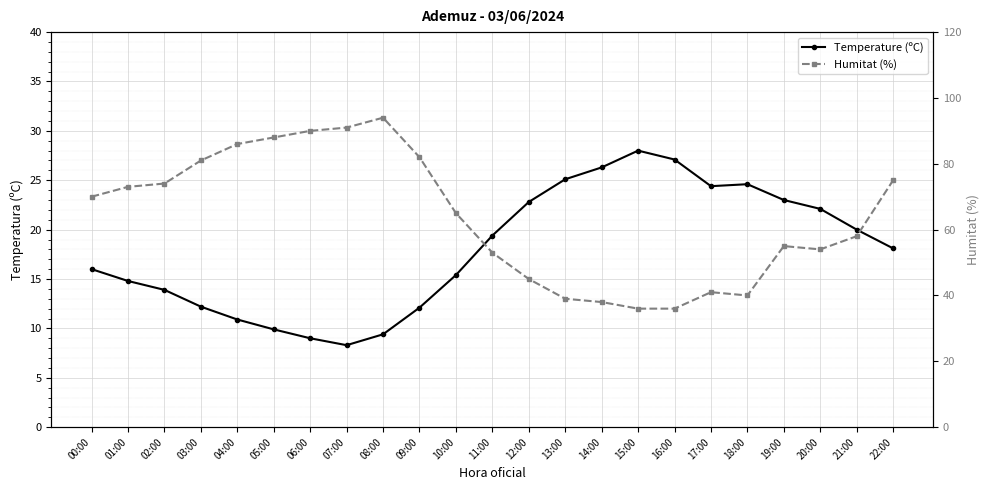

True or false: Temperature (ºC) and Humitat (%) cross at least once.

False